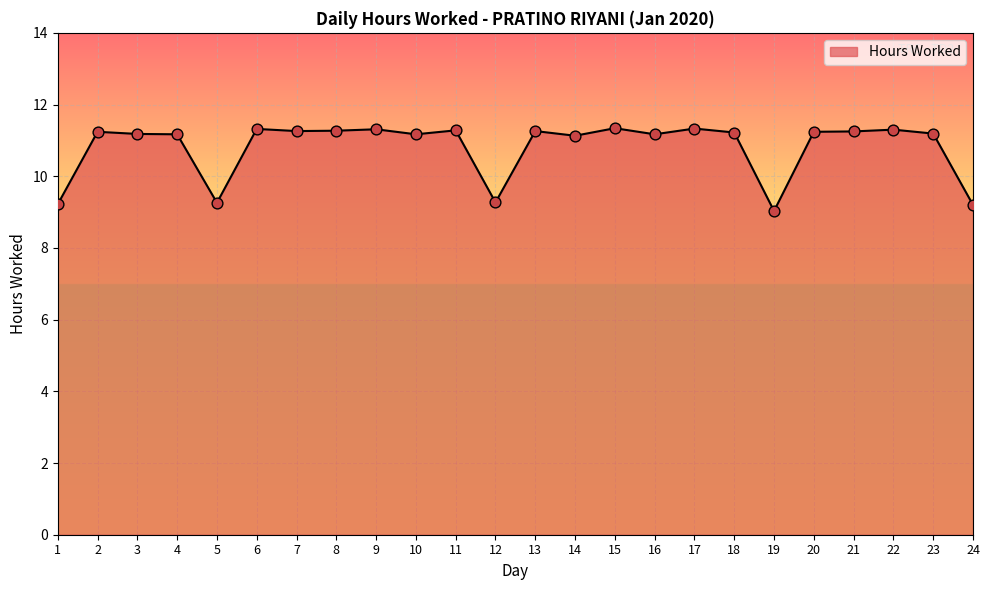

Which has a higher value, 7 or 5?

7